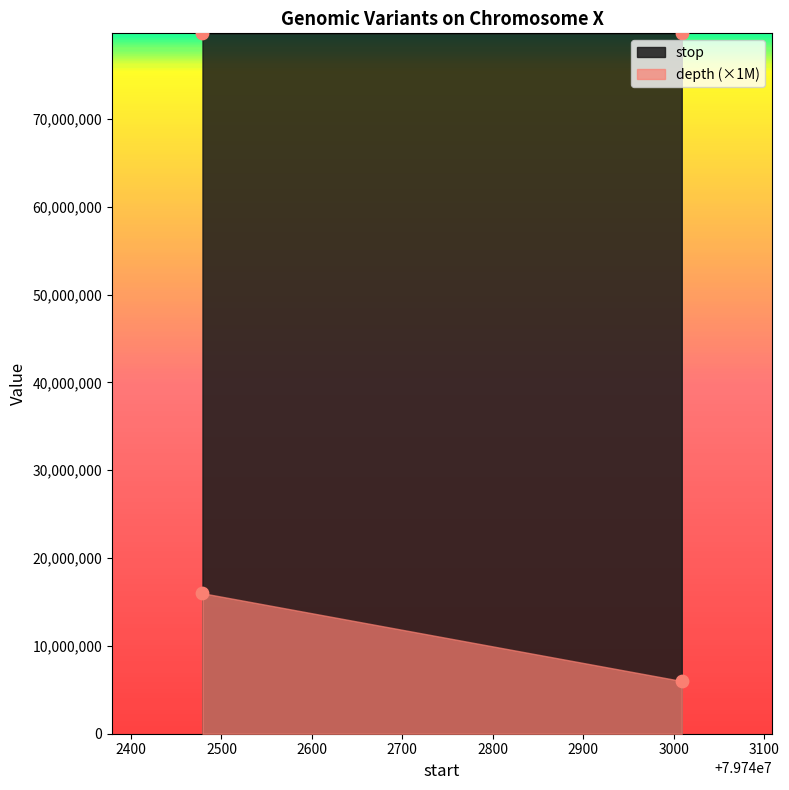

Which series has the largest total across all categories?

stop